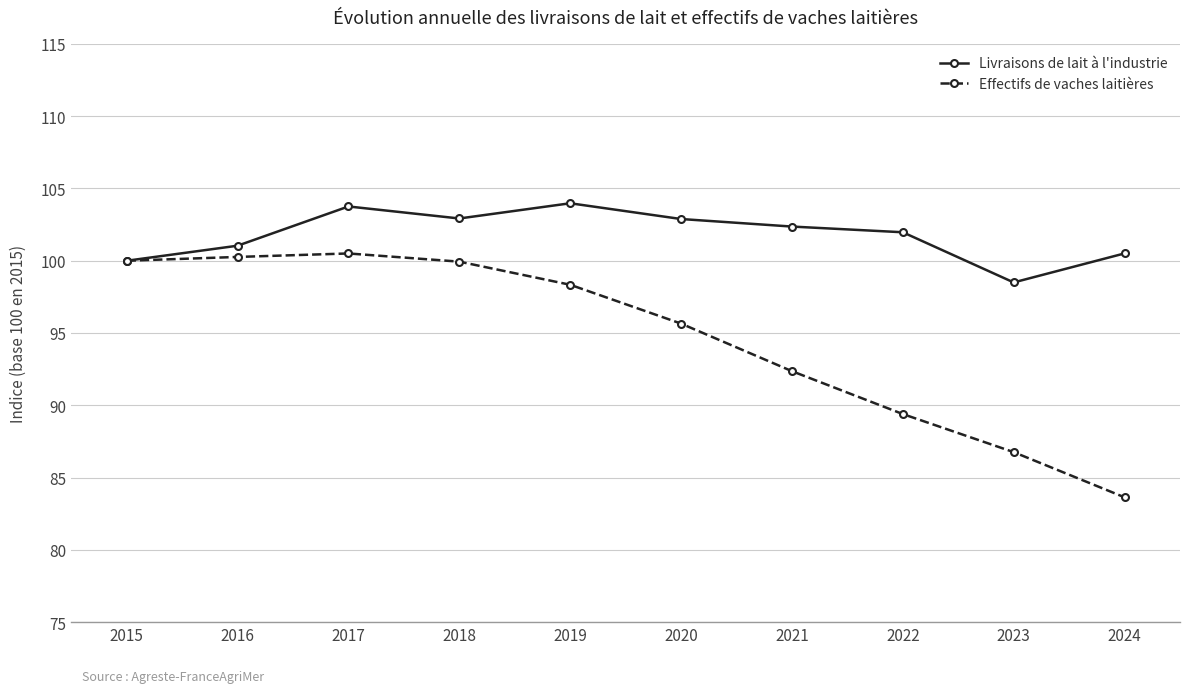

The value of Livraisons de lait à l'industrie at 2023 is 98.5. True or false?

True